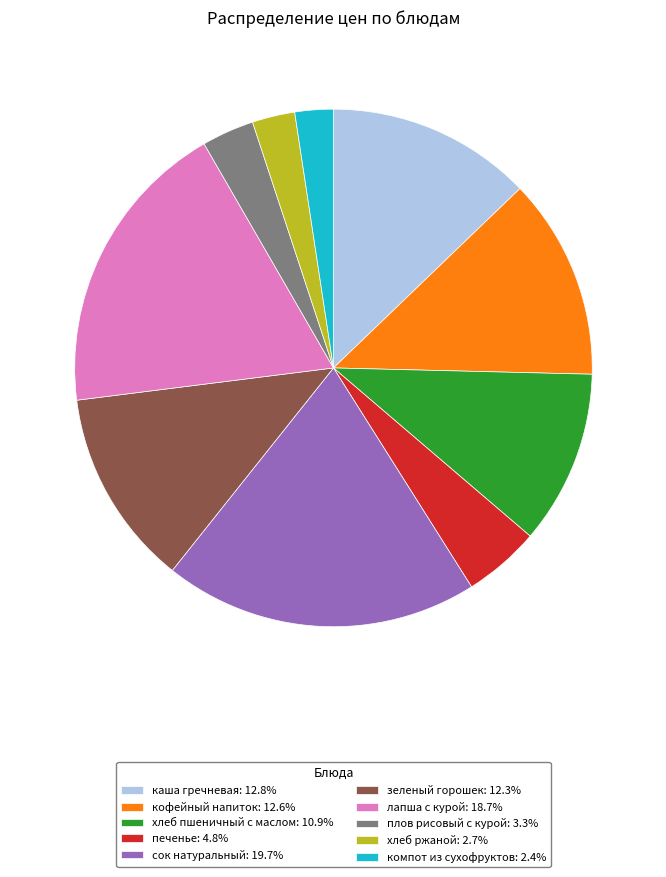

Combined, do плов рисовый с курой: 3.3% and лапша с курой: 18.7% account for over 50%?

No